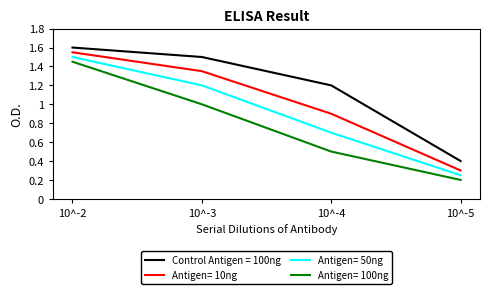

True or false: Antigen= 100ng and Antigen= 10ng intersect in this chart.

False